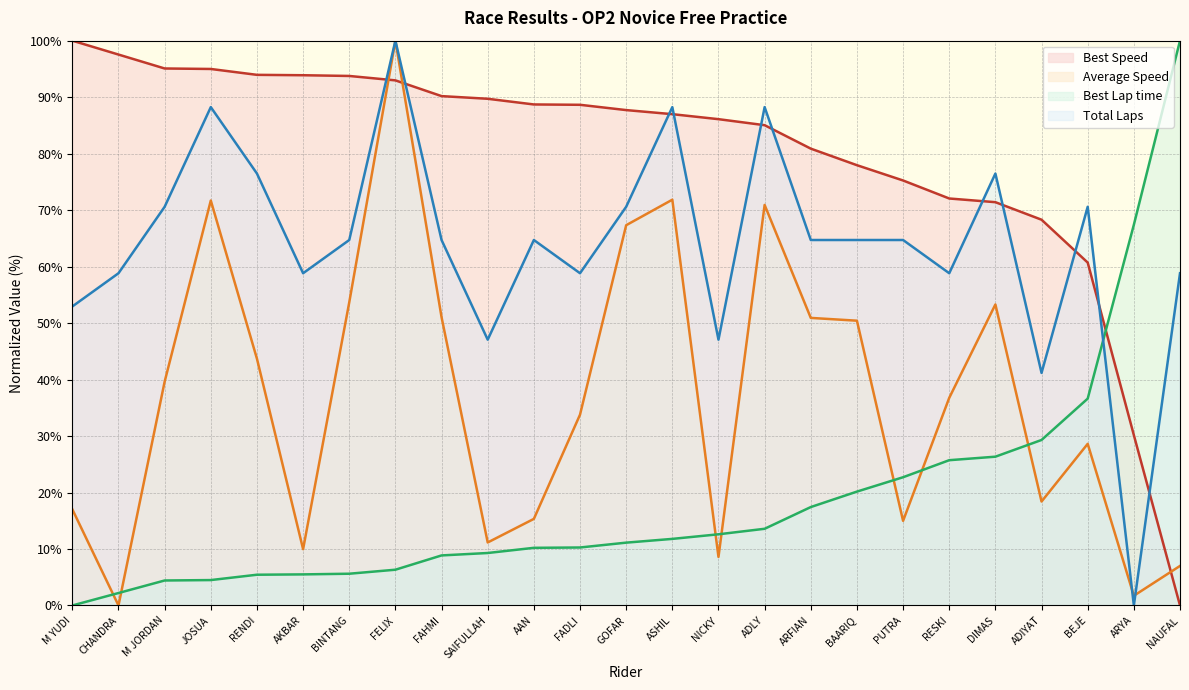

What are all the series names shown in the legend?

Best Speed, Average Speed, Best Lap time, Total Laps